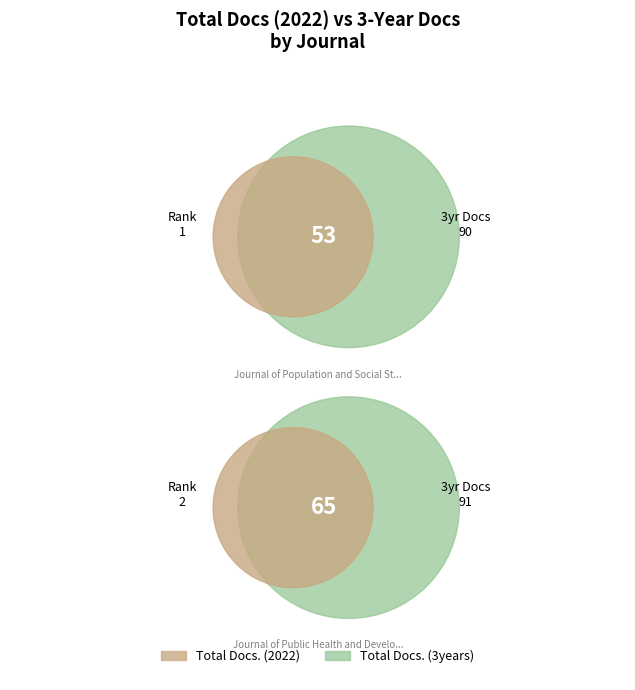

To the nearest percent, what is the combined percentage of Journal of Public Health and Development and Journal of Population and Social Studies?

100%